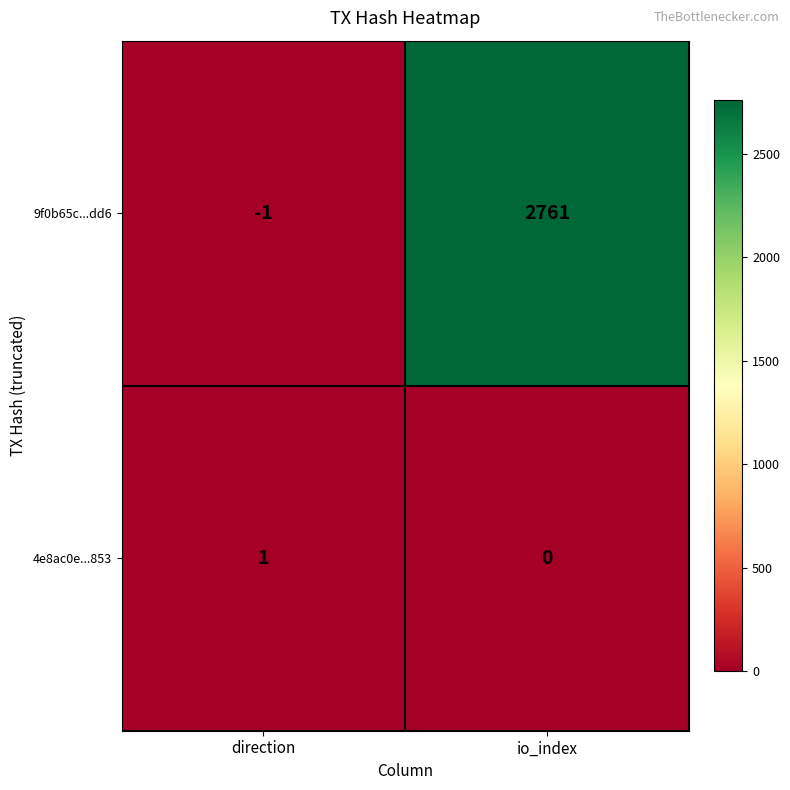

What is the approximate value of 9f0b65c...dd6 at io_index, to the nearest 100?

2800